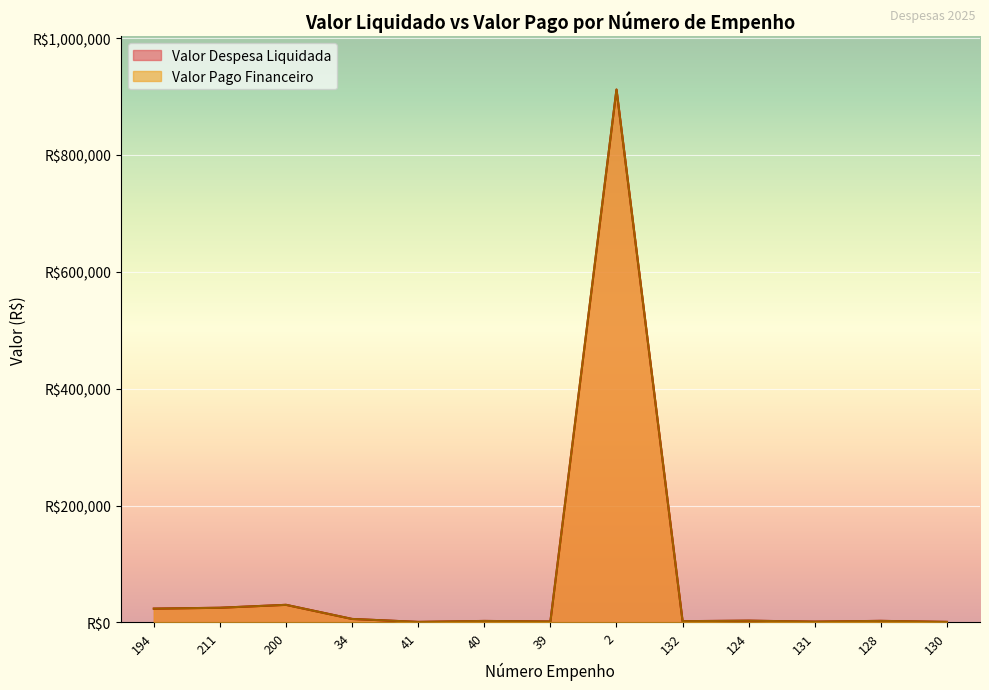

At which category is the sum across all series the highest?

2